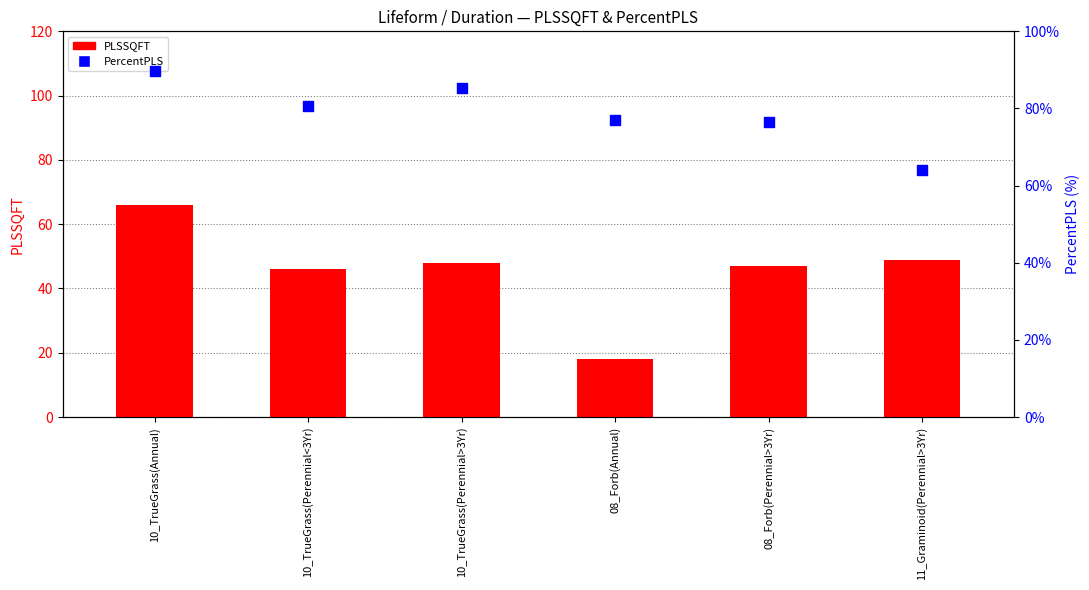

At how many categories does at least one series exceed 35?

6